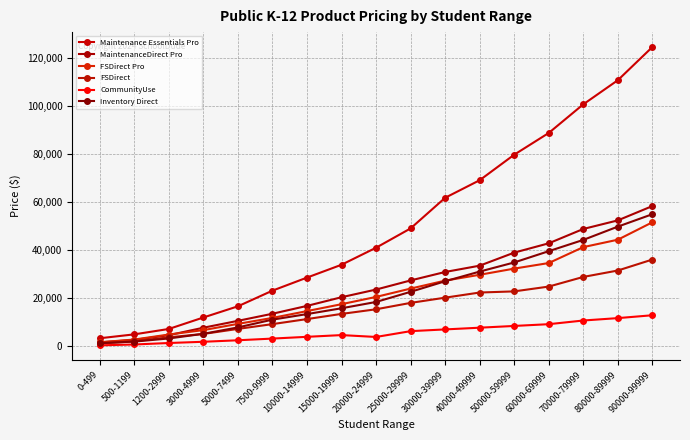

At which category is the sum across all series the highest?

90000-99999